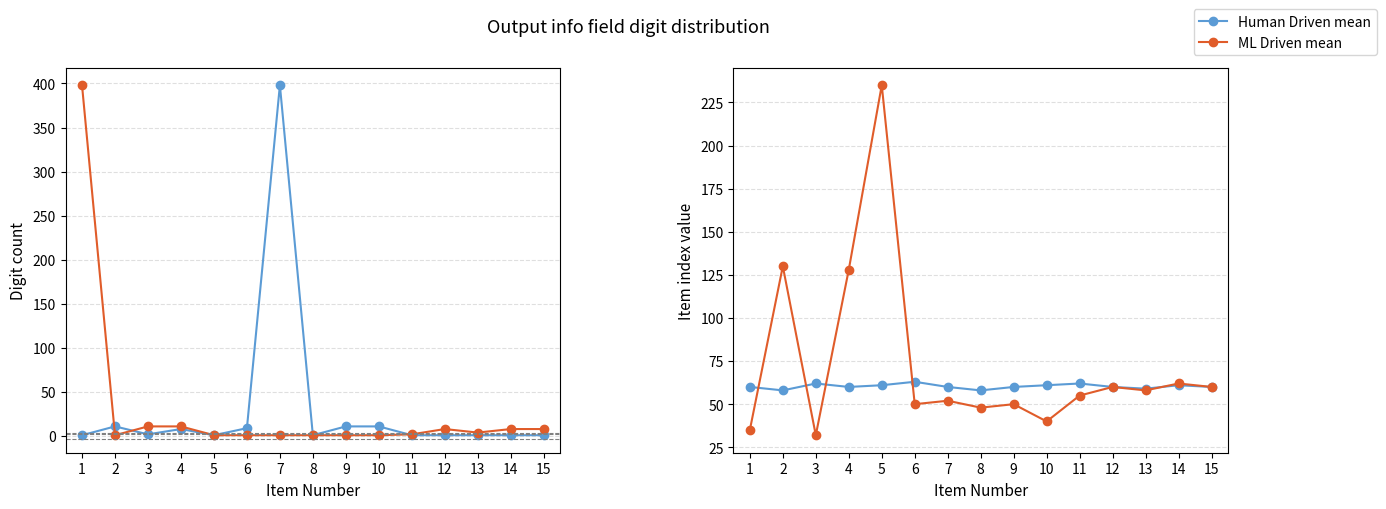

What is the value of the ML Driven mean point at the 14th from the left?

62